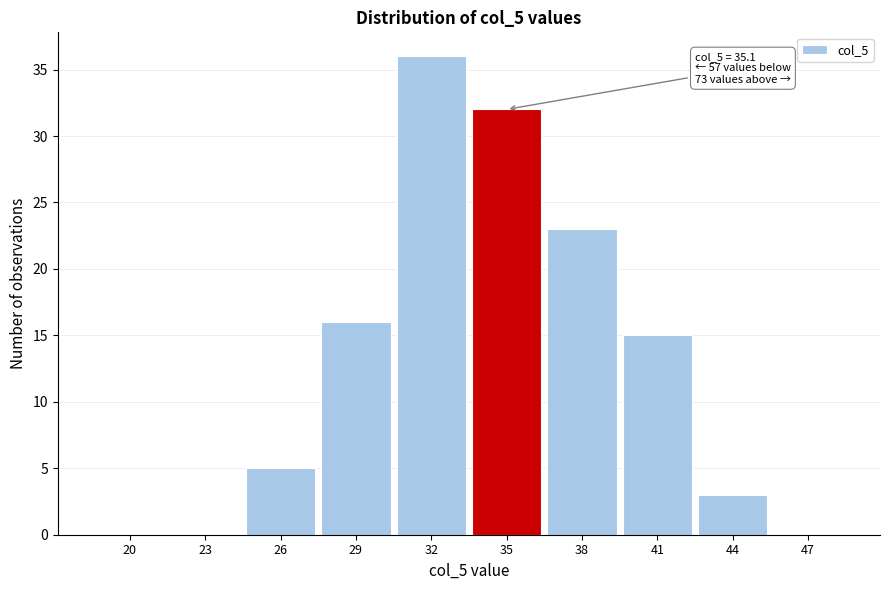

Reading left to right, list all the values displayed in this chart.

20=0	23=0	26=5	29=16	32=36	35=32	38=23	41=15	44=3	47=0